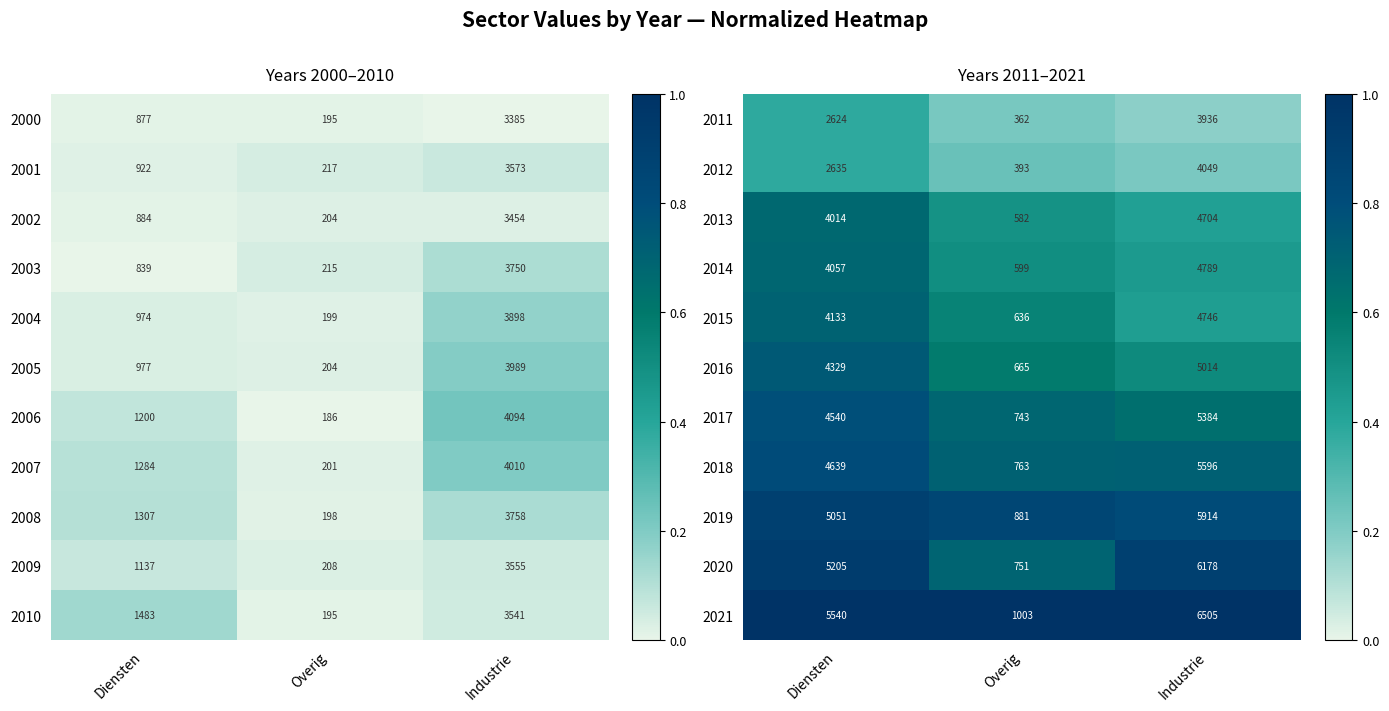

What is the difference between the maximum and minimum values in the 2015 series?

4110